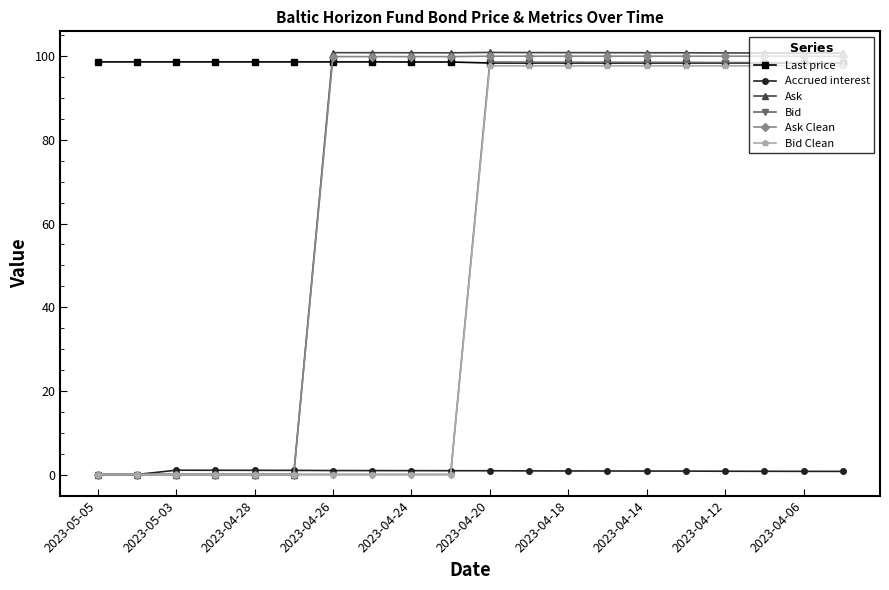

At how many categories does at least one series exceed 82?

20